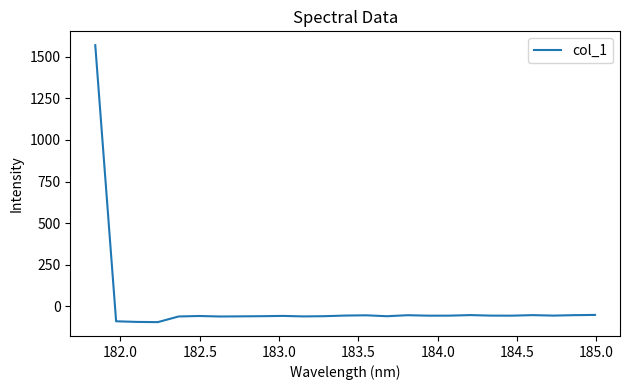

What is the smallest value displayed?

-95.4